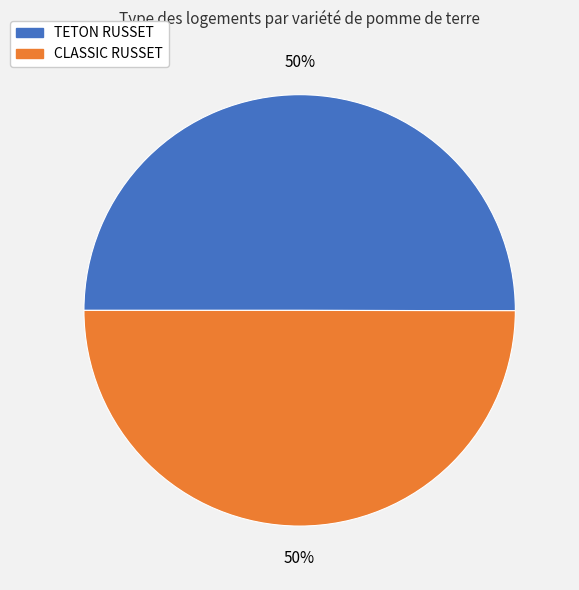

What is the ratio of the value at CLASSIC RUSSET to the value at TETON RUSSET?

1.0